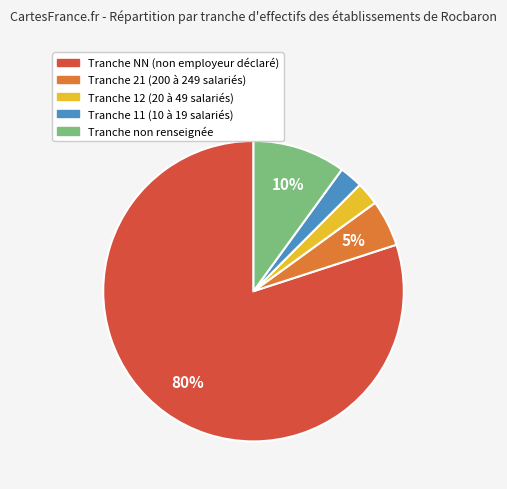

Is there a majority slice in this chart?

Yes